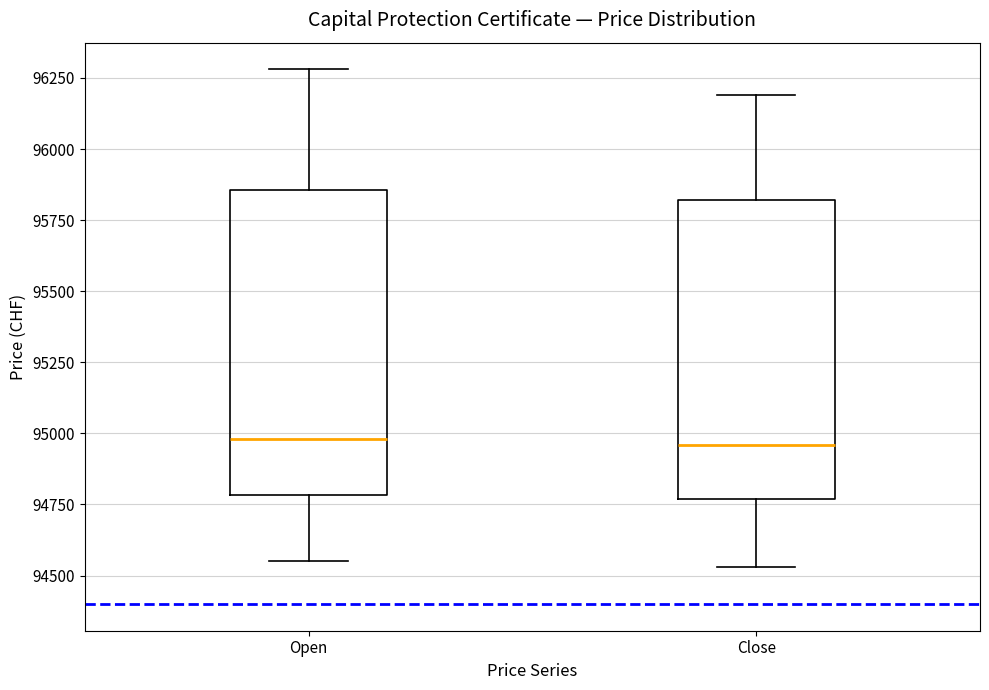

Where is the lower edge of the box for Open on the y-axis? The values are not printed on the chart, so give them approximately, as read against the axis.

94800